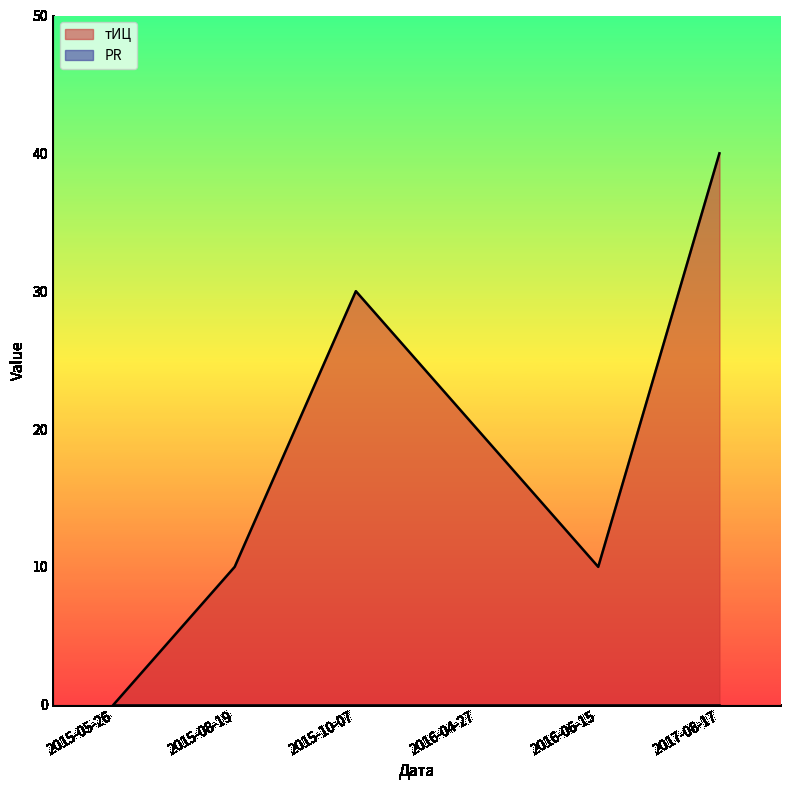

How many series are shown in this chart?

2